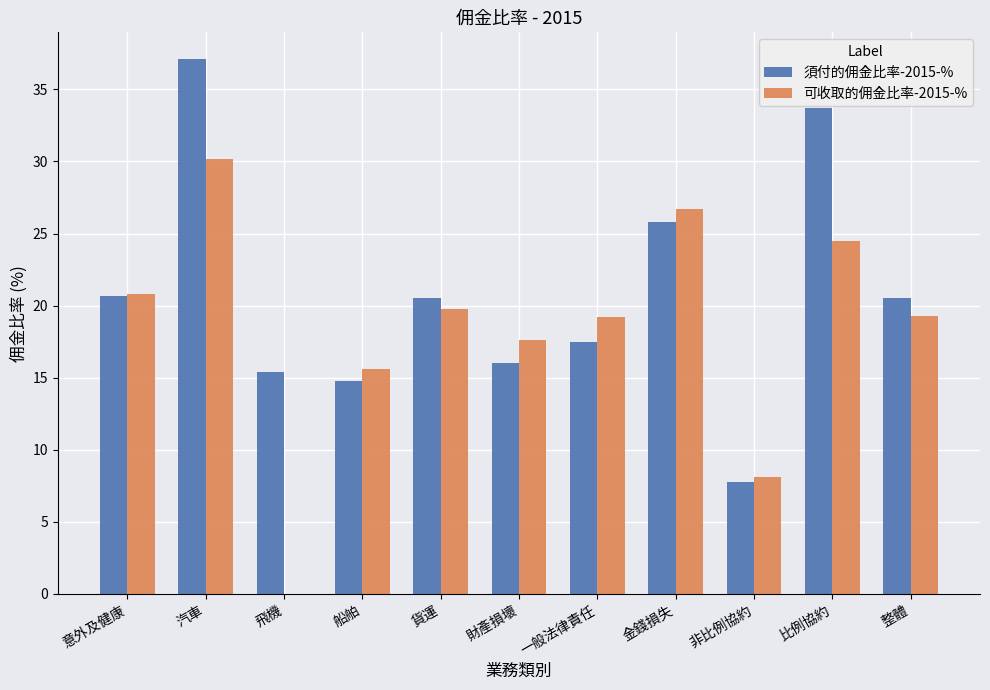

What is the sum of all 可收取的佣金比率-2015-% values?

201.8